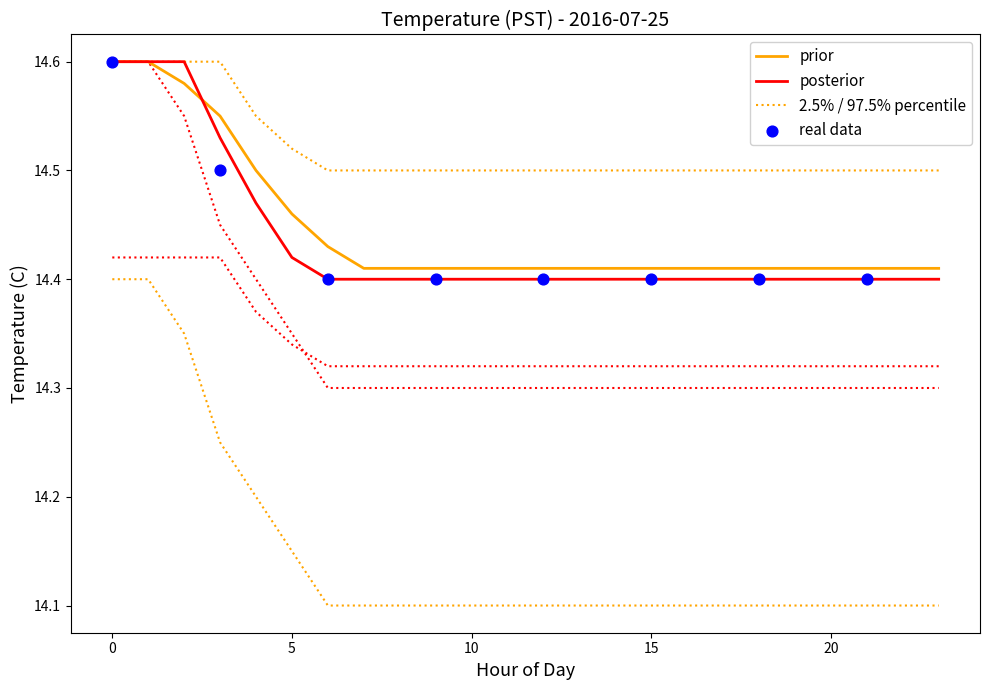

Is the value of mean_value at 11 greater than the value of real_data at 6?

Yes